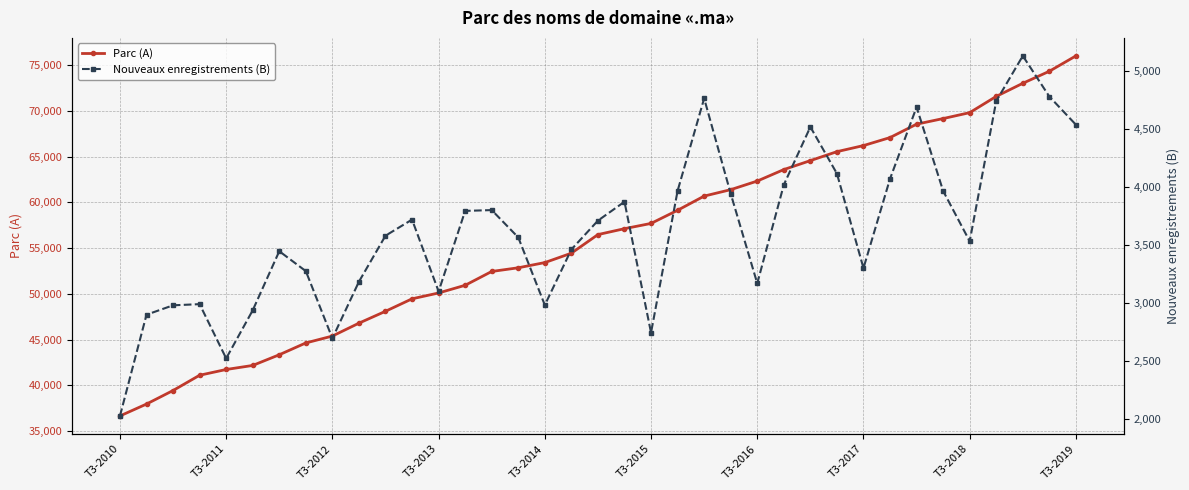

Where does the Parc (A) series first go above 56483?

19